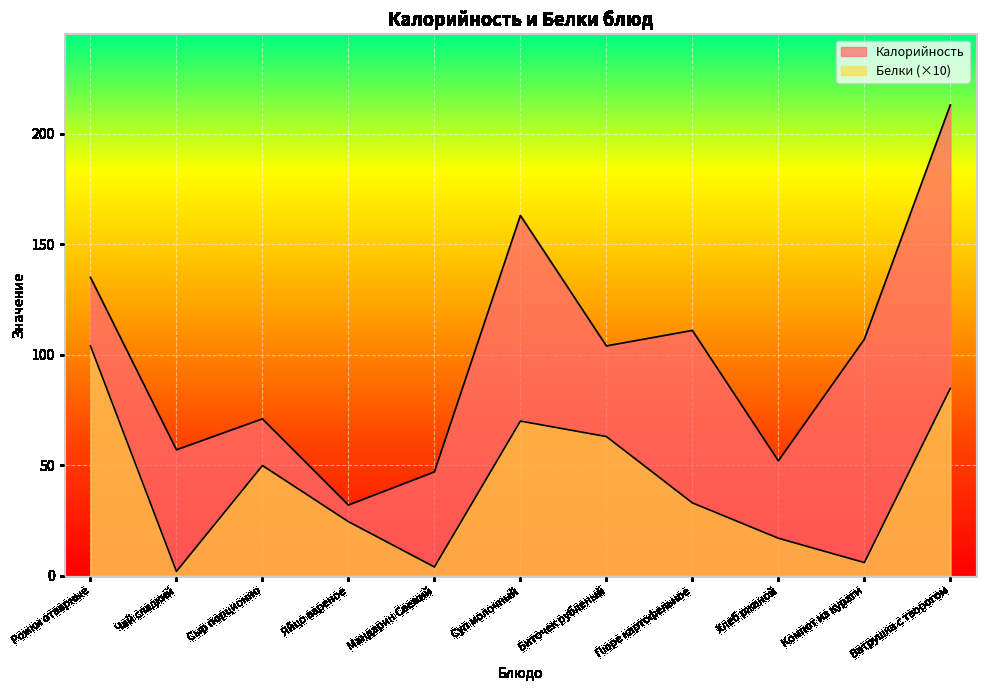

Is the value of Калорийность at Яйцо вареное greater than the value of Белки at Суп молочный?

No